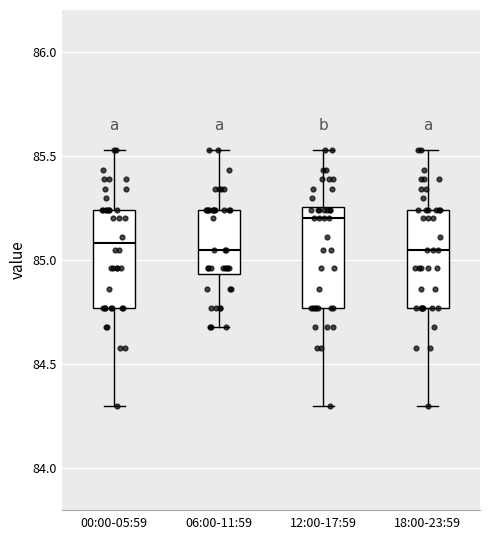

Where is the upper edge of the box for 00:00-05:59 on the y-axis? The values are not printed on the chart, so give them approximately, as read against the axis.

85.25